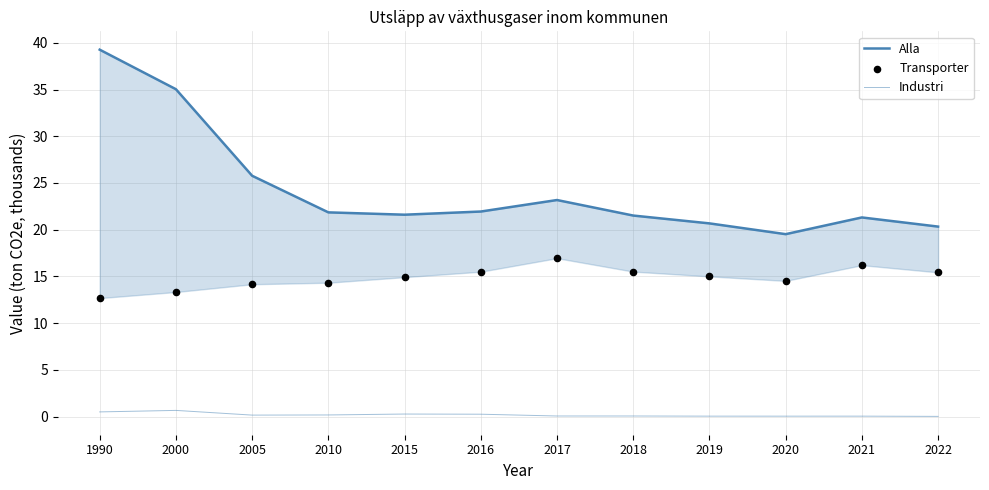

Is the value of Transporter at 2017 greater than the value of Alla at 1990?

No